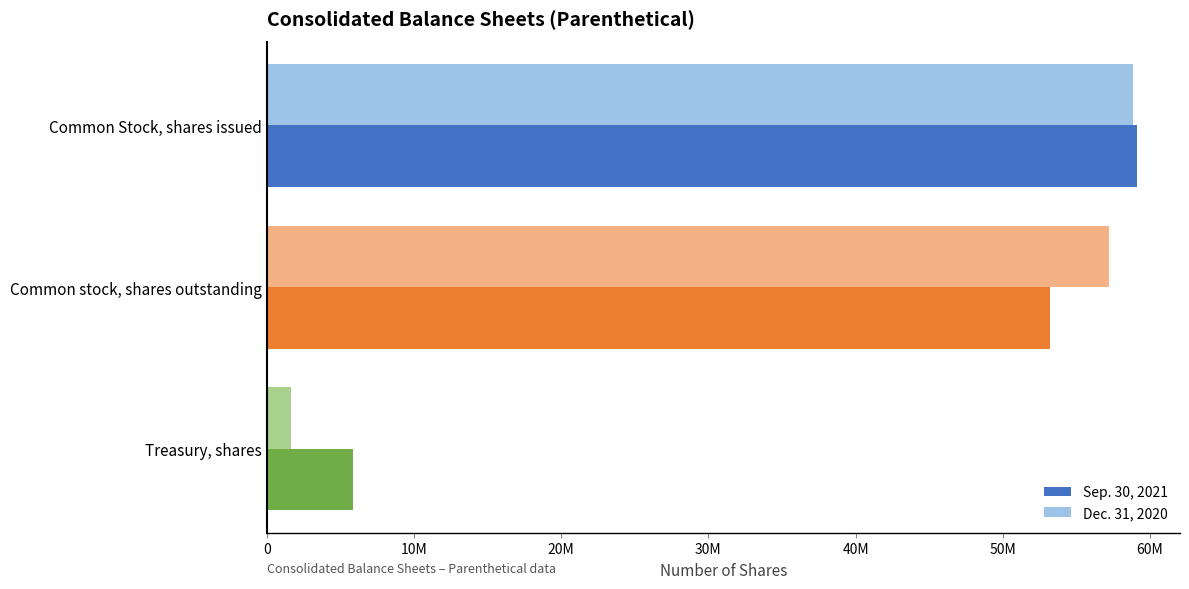

At how many categories does at least one series exceed 22102793?

2